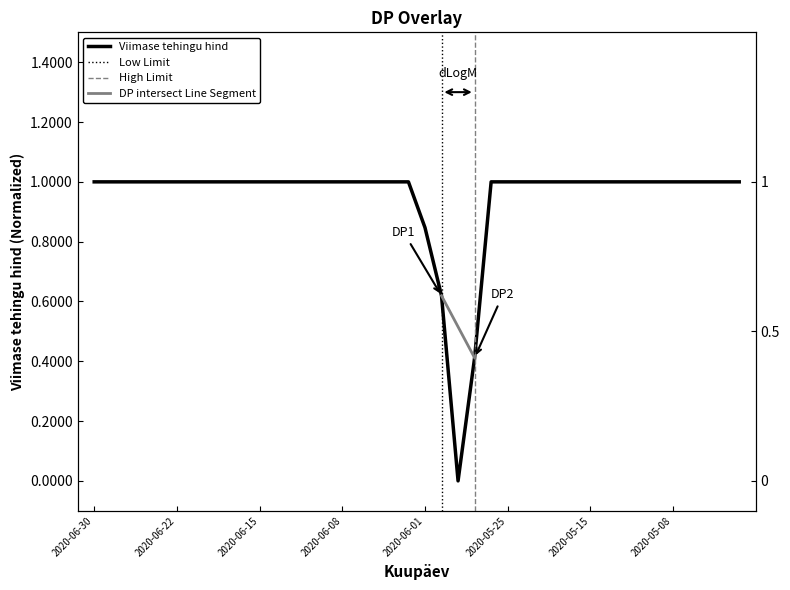

True or false: the data shows 1.6 at 2020-05-05.

False